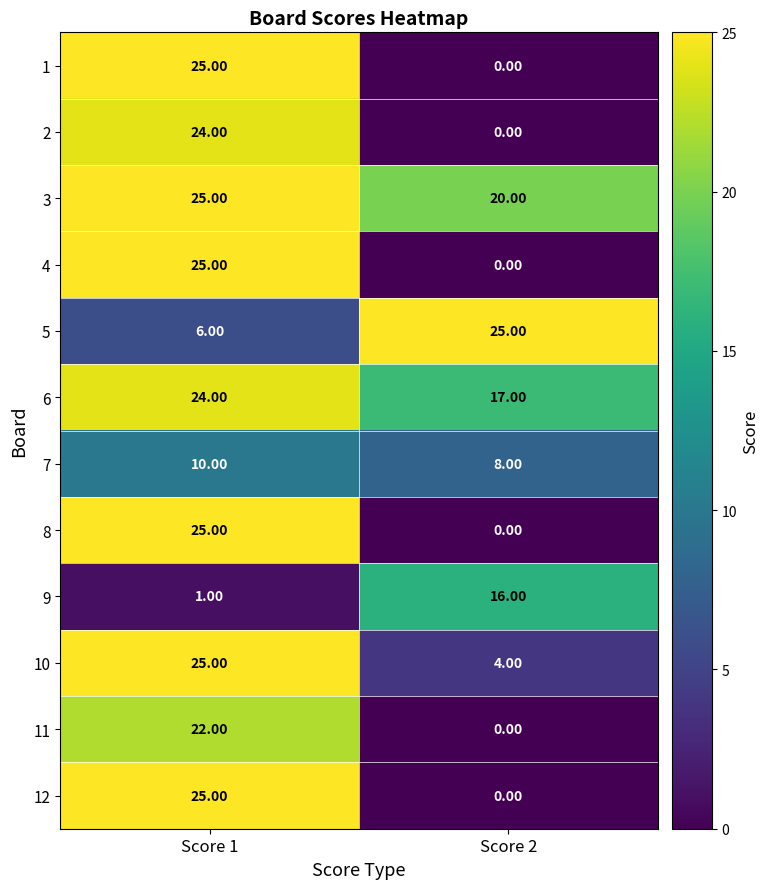

What is the difference between the highest and lowest values at Score 2?

25